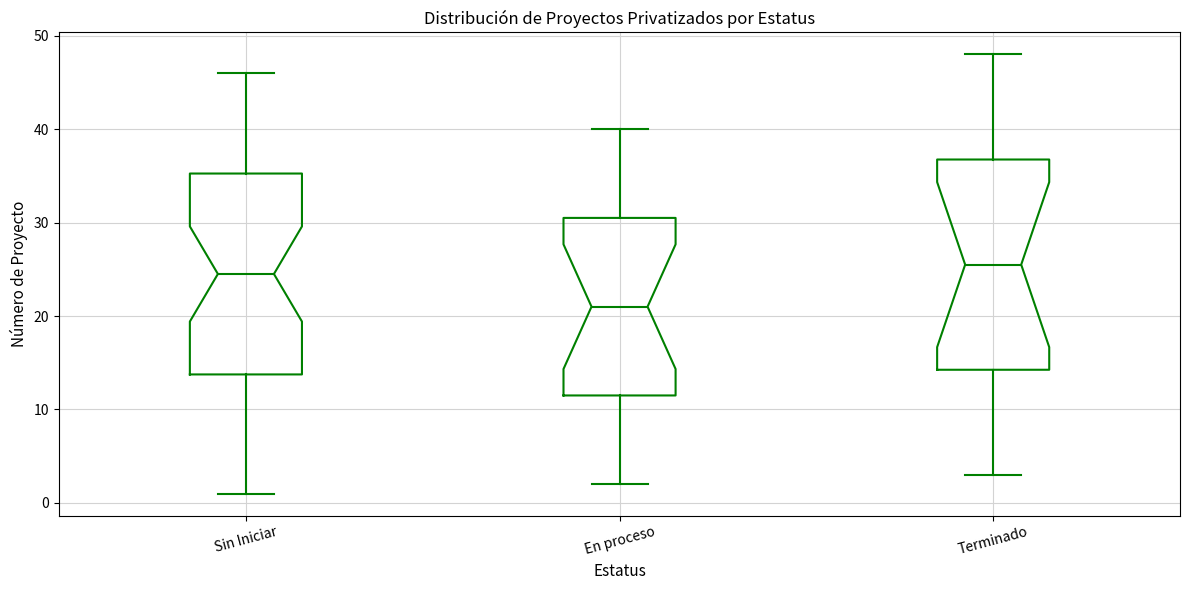

Reading left to right, transcribe this box plot: for each box, give where its median line is, the range the box spans, and where its two whiskers end, as read against the y-axis. The values are not printed on the chart, so give them approximately, as read against the axis.

Sin Iniciar: median 25, box 14 to 35, whiskers 1 to 46
En proceso: median 21, box 12 to 31, whiskers 2 to 40
Terminado: median 26, box 14 to 37, whiskers 3 to 48